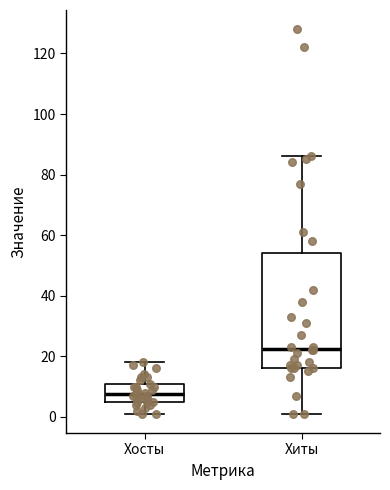

Comparing the boxes themselves (not the whiskers), which one is the tallest?

Хиты